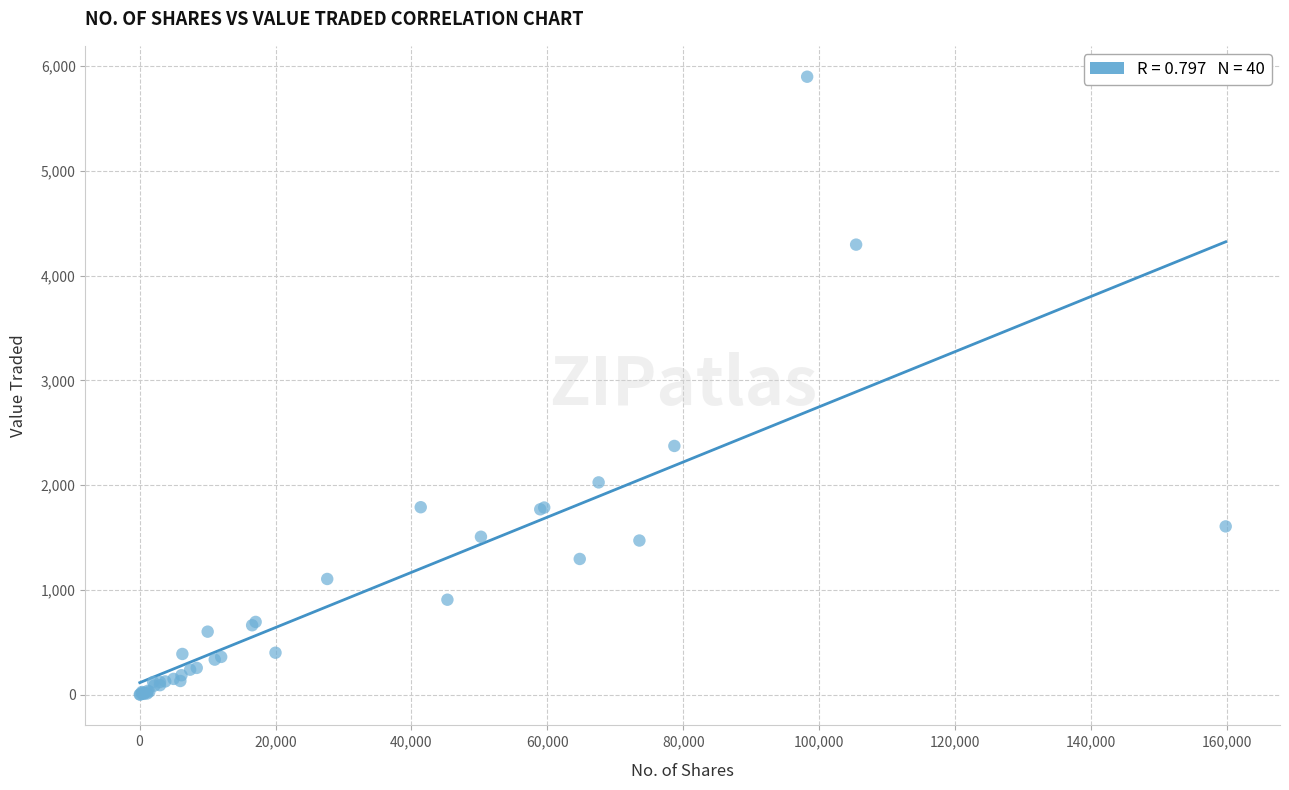

What Y value in the scatter plot is closest to 2950?

2374